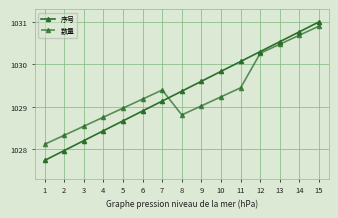

At which category is the sum across all series the highest?

15